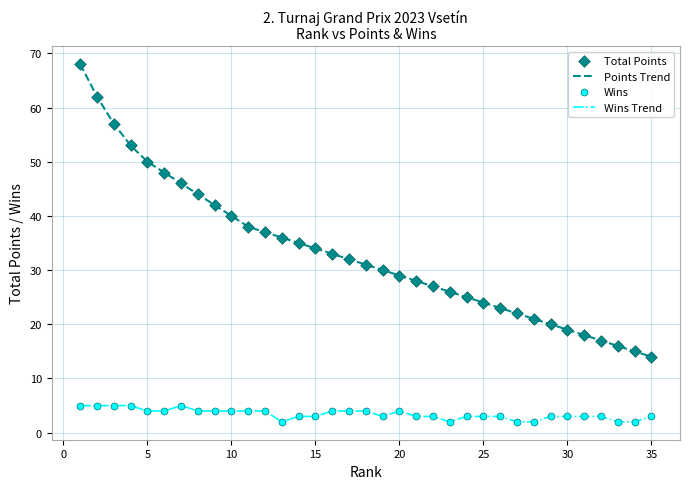

Which series has the widest spread of values?

Points Trend